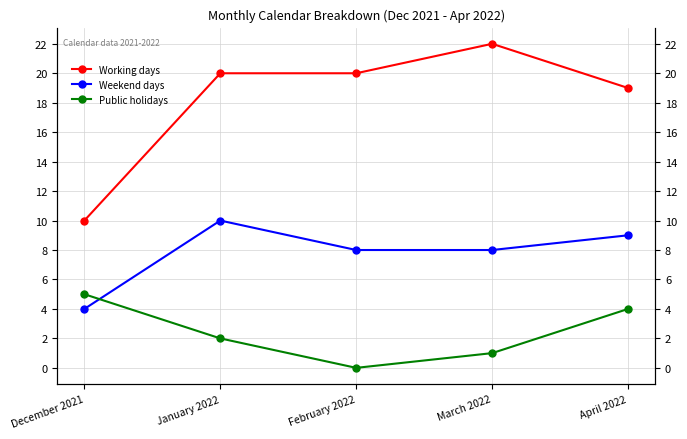

What is the value of the Working days point at the 5th from the left?

19